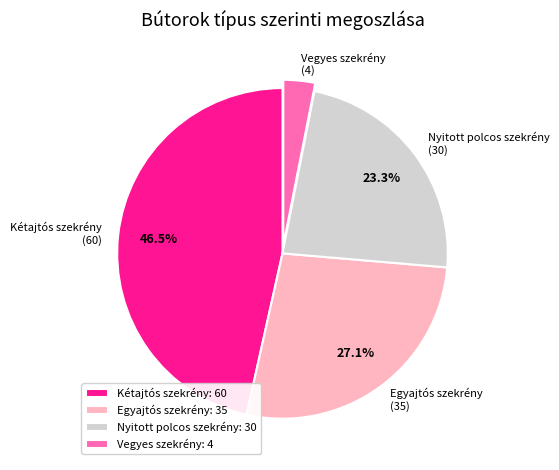

What is the ratio of the value at Kétajtós szekrény (60) to the value at Vegyes szekrény (4)?

15.0